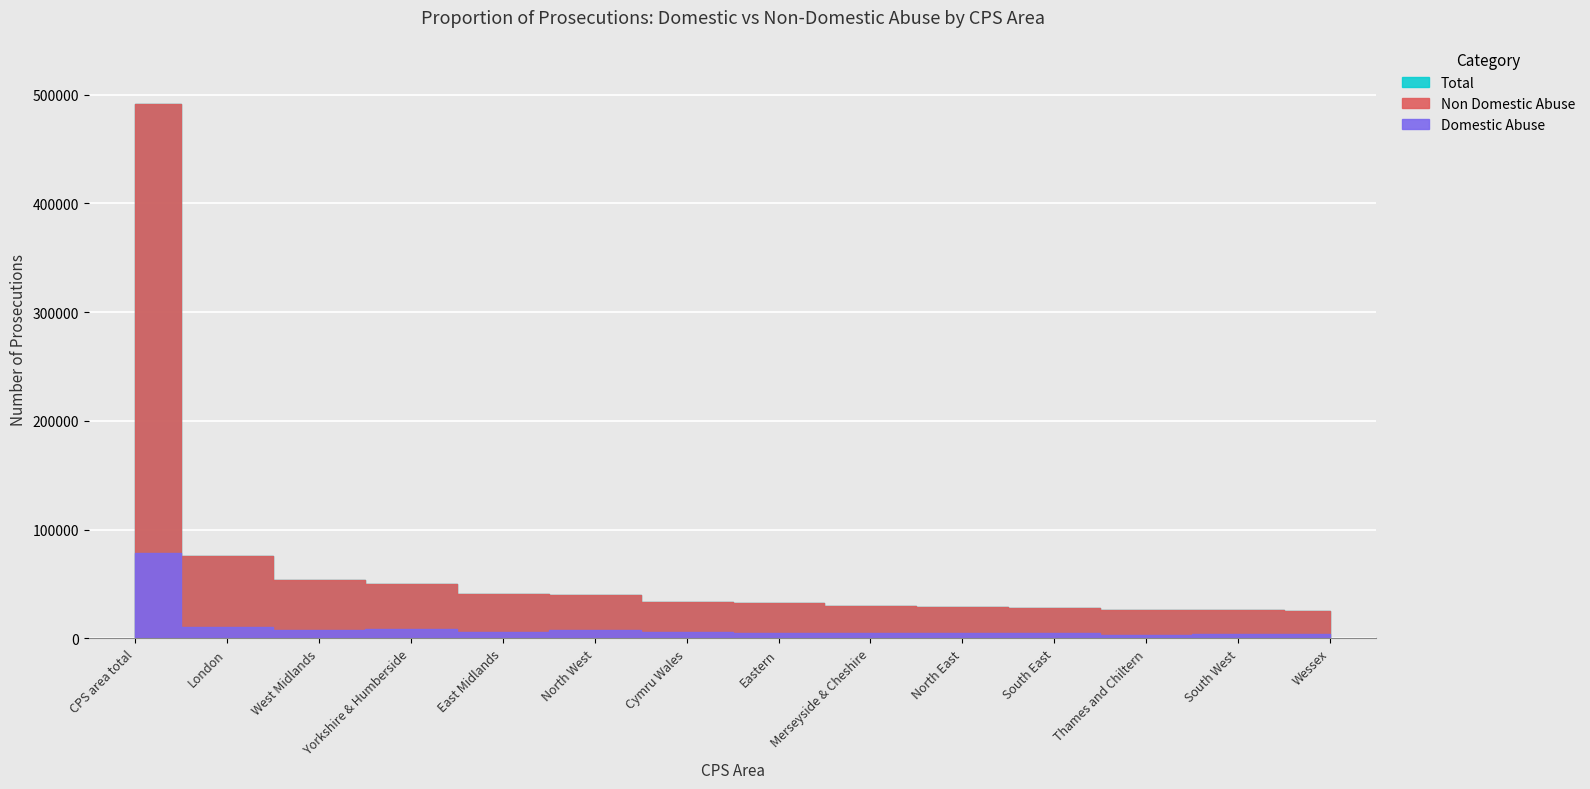

At which label is Total closest to 258492?

London